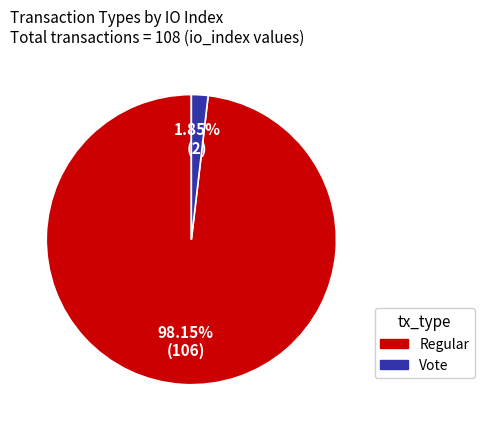

What percentage do Regular and Vote together represent?

100.0%